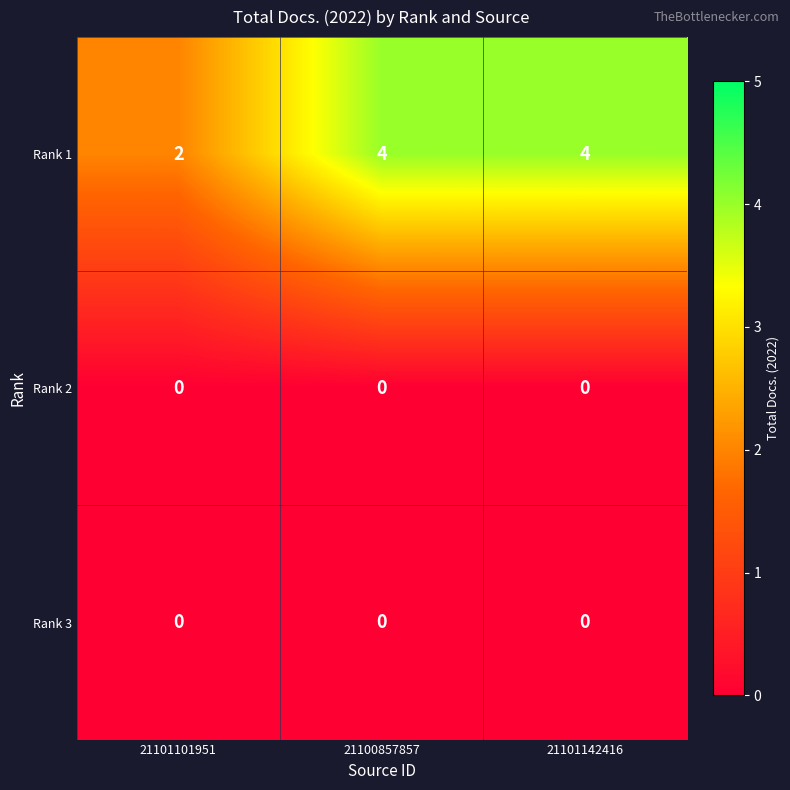

What is the total value across all series at 21100857857?

4